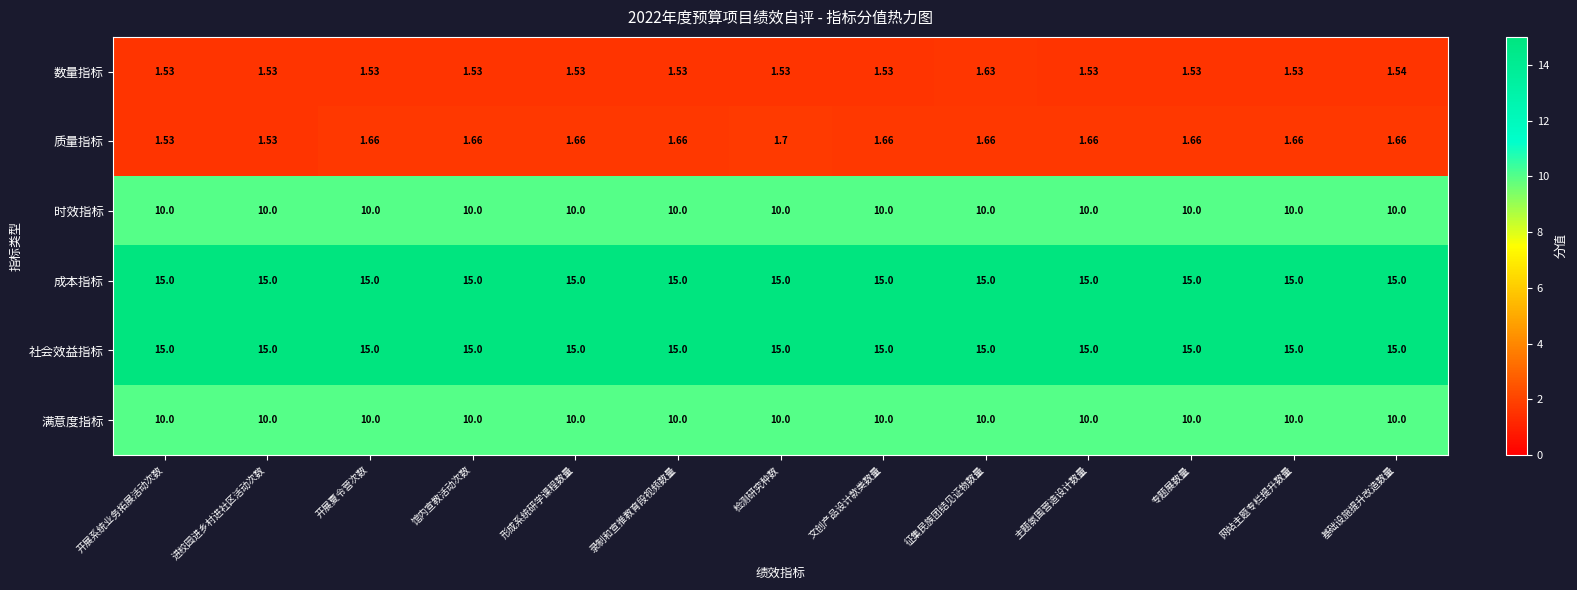

Which series has the widest spread of values?

质量指标